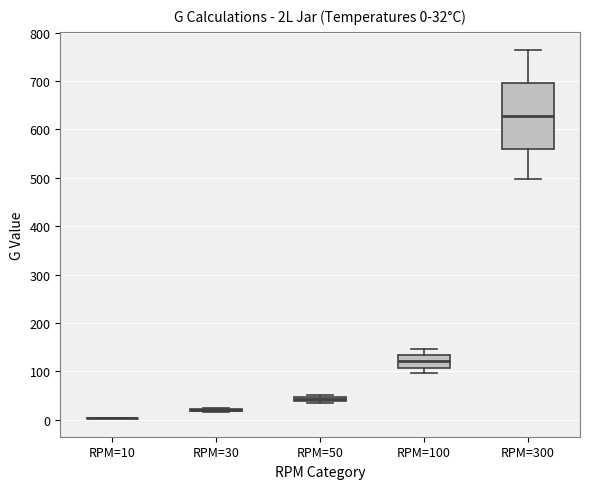

Comparing the boxes themselves (not the whiskers), which one is the tallest?

RPM=300